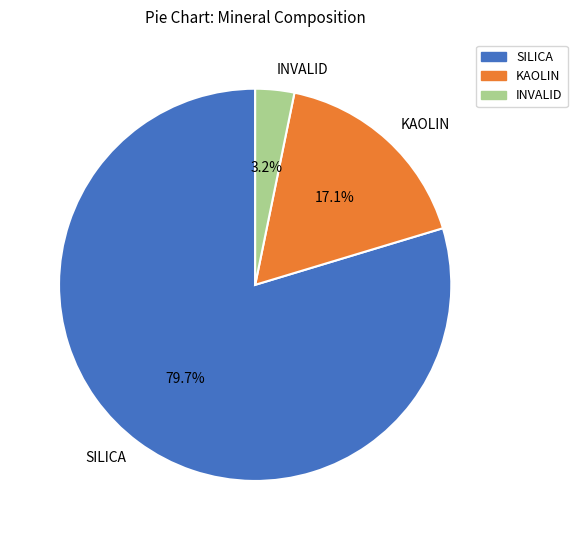

What is the ratio of the value at KAOLIN to the value at INVALID?

5.3